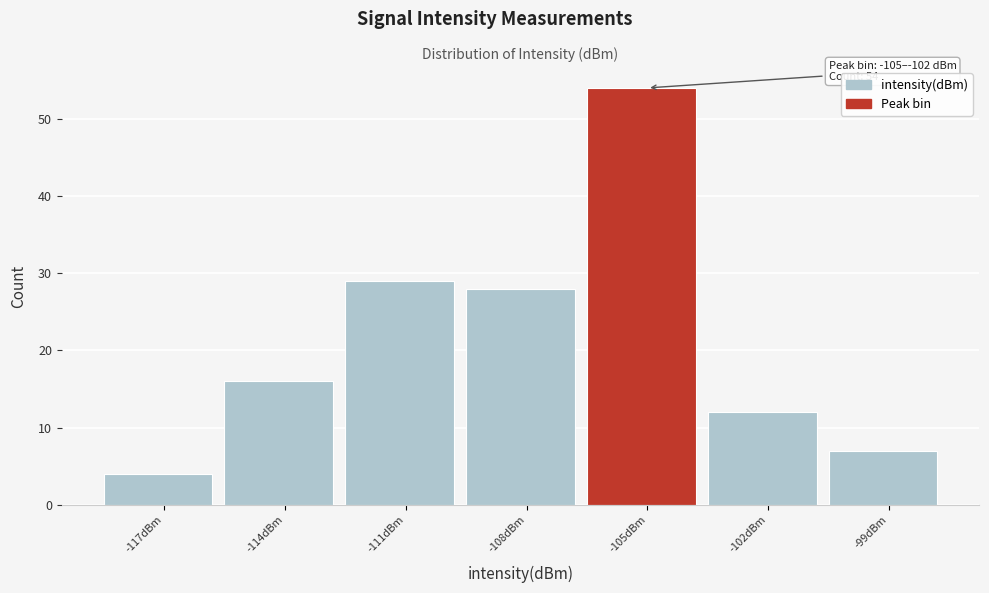

Reading right to left, what are all the values shown in this chart?

7	12	54	28	29	16	4